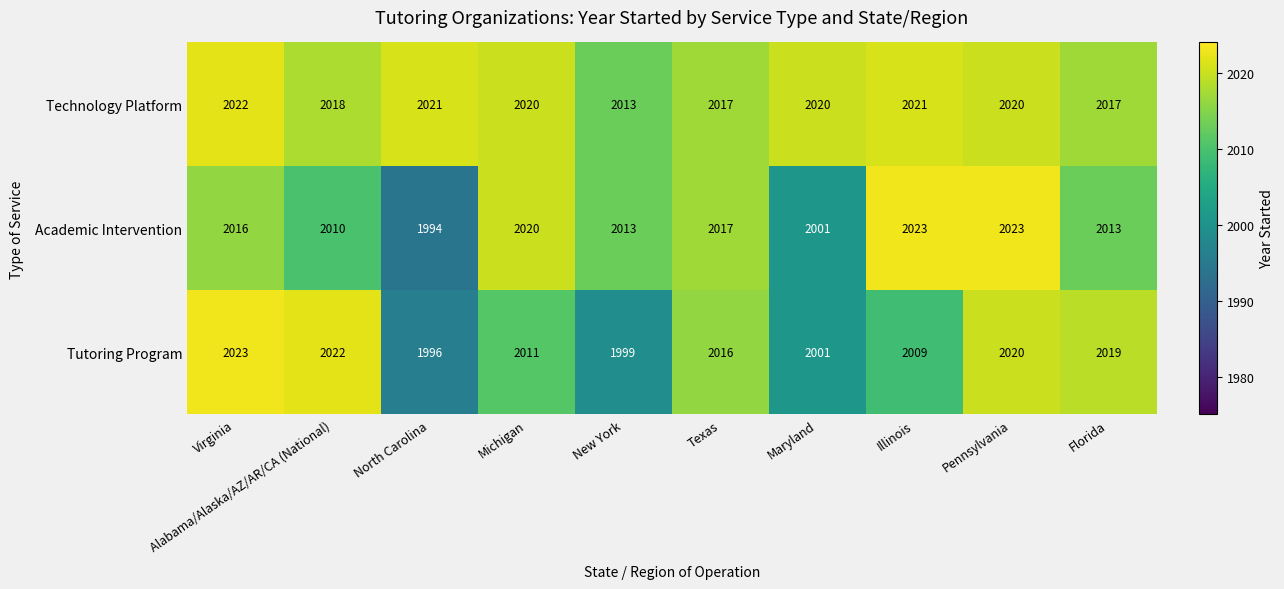

What is the difference between the second highest and minimum values in the Academic Intervention series?

29